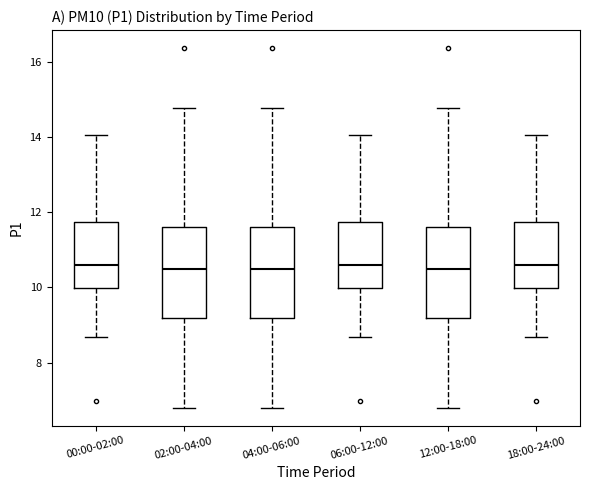

Reading left to right, transcribe this box plot: for each box, give where its median line is, the range the box spans, and where its two whiskers end, as read against the y-axis. The values are not printed on the chart, so give them approximately, as read against the axis.

00:00-02:00: median 10.6, box 10.0 to 11.8, whiskers 8.6 to 14.0
02:00-04:00: median 10.6, box 9.2 to 11.6, whiskers 6.8 to 14.8
04:00-06:00: median 10.6, box 9.2 to 11.6, whiskers 6.8 to 14.8
06:00-12:00: median 10.6, box 10.0 to 11.8, whiskers 8.6 to 14.0
12:00-18:00: median 10.6, box 9.2 to 11.6, whiskers 6.8 to 14.8
18:00-24:00: median 10.6, box 10.0 to 11.8, whiskers 8.6 to 14.0